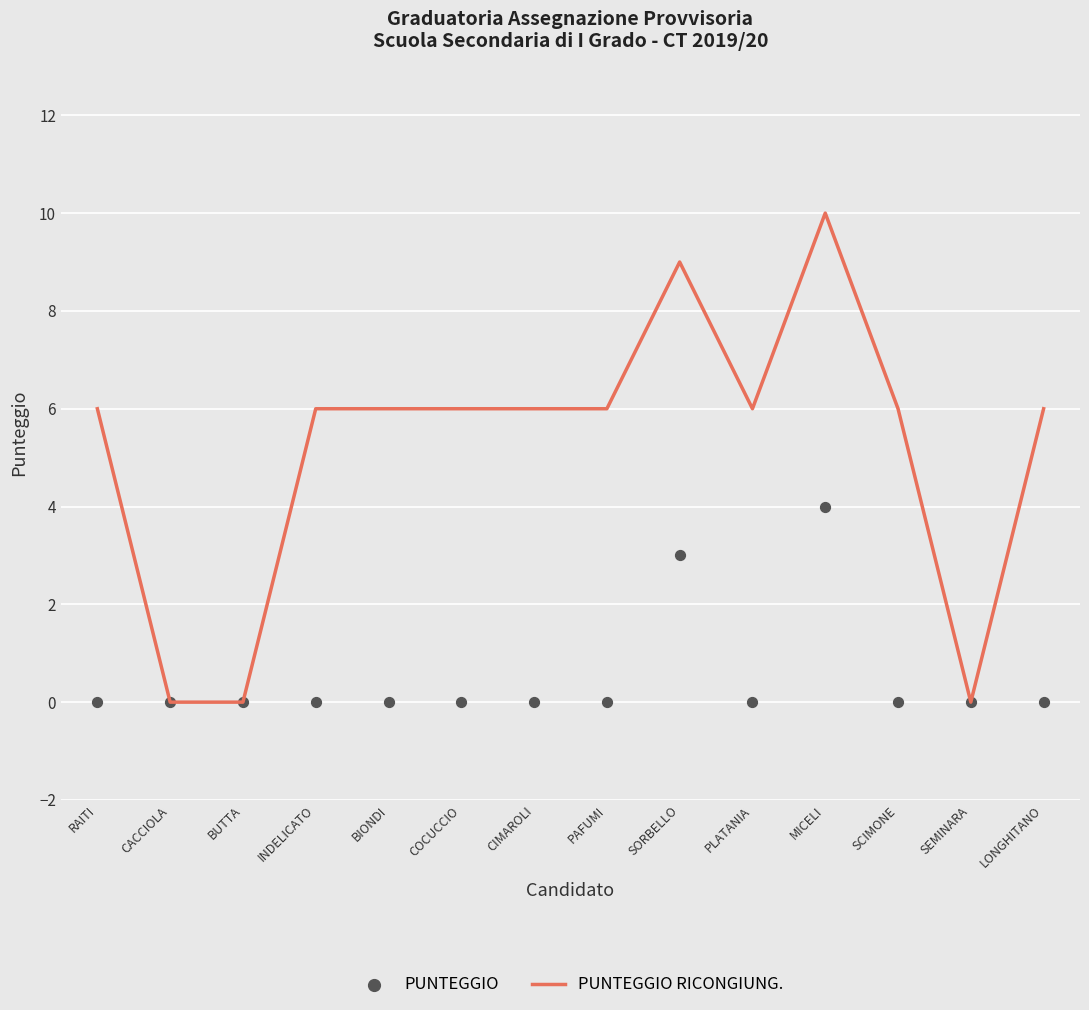

Which series contains the highest Y value?

PUNTEGGIO RICONGIUNG.